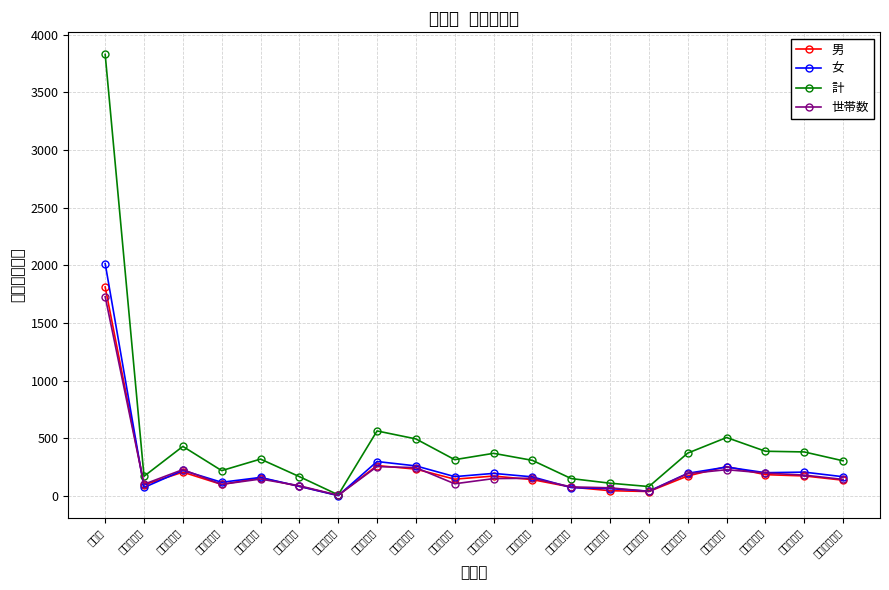

Which has a higher value, 中央四丁目 or 港町四丁目?

中央四丁目